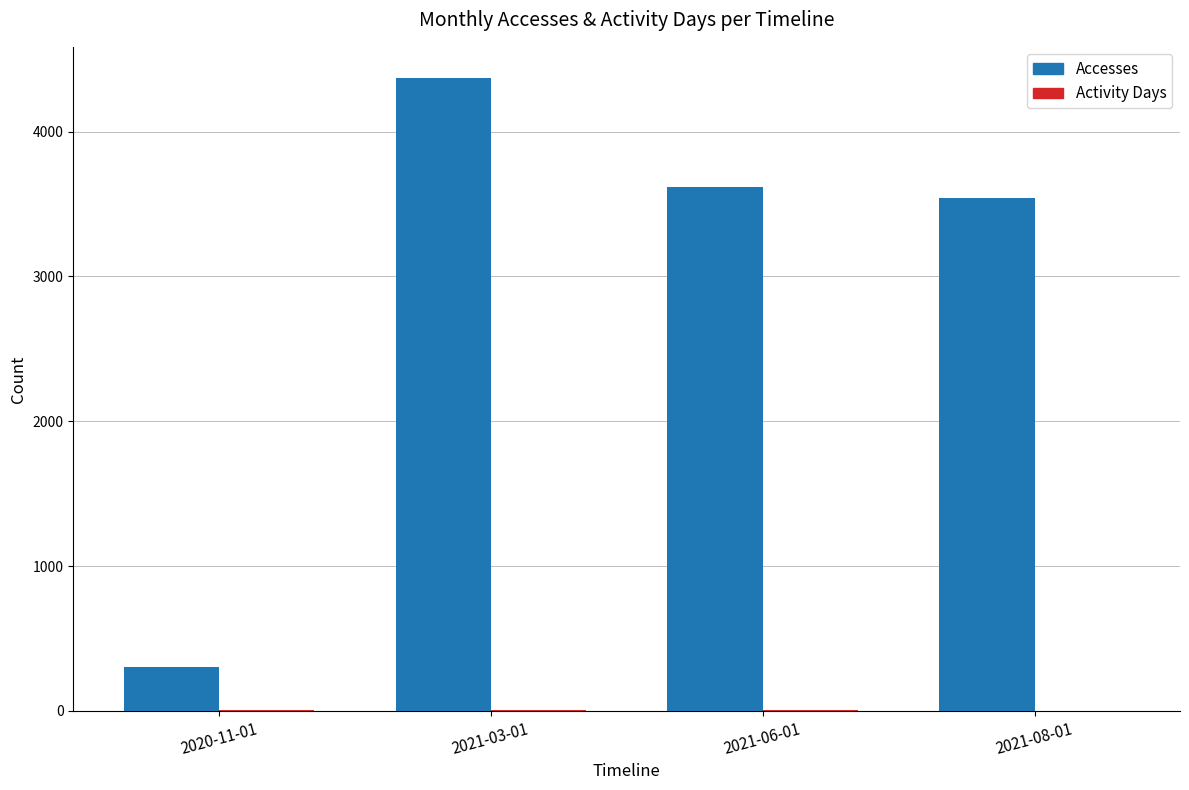

Is it true that Accesses equals 1553 at 2021-08-01?

False